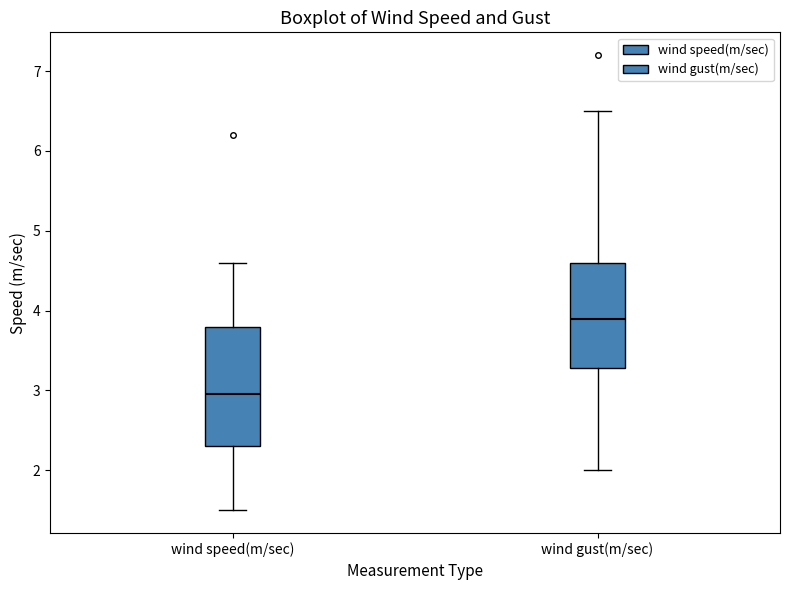

Where is the lower edge of the box for wind gust(m/sec) on the y-axis? The values are not printed on the chart, so give them approximately, as read against the axis.

3.3